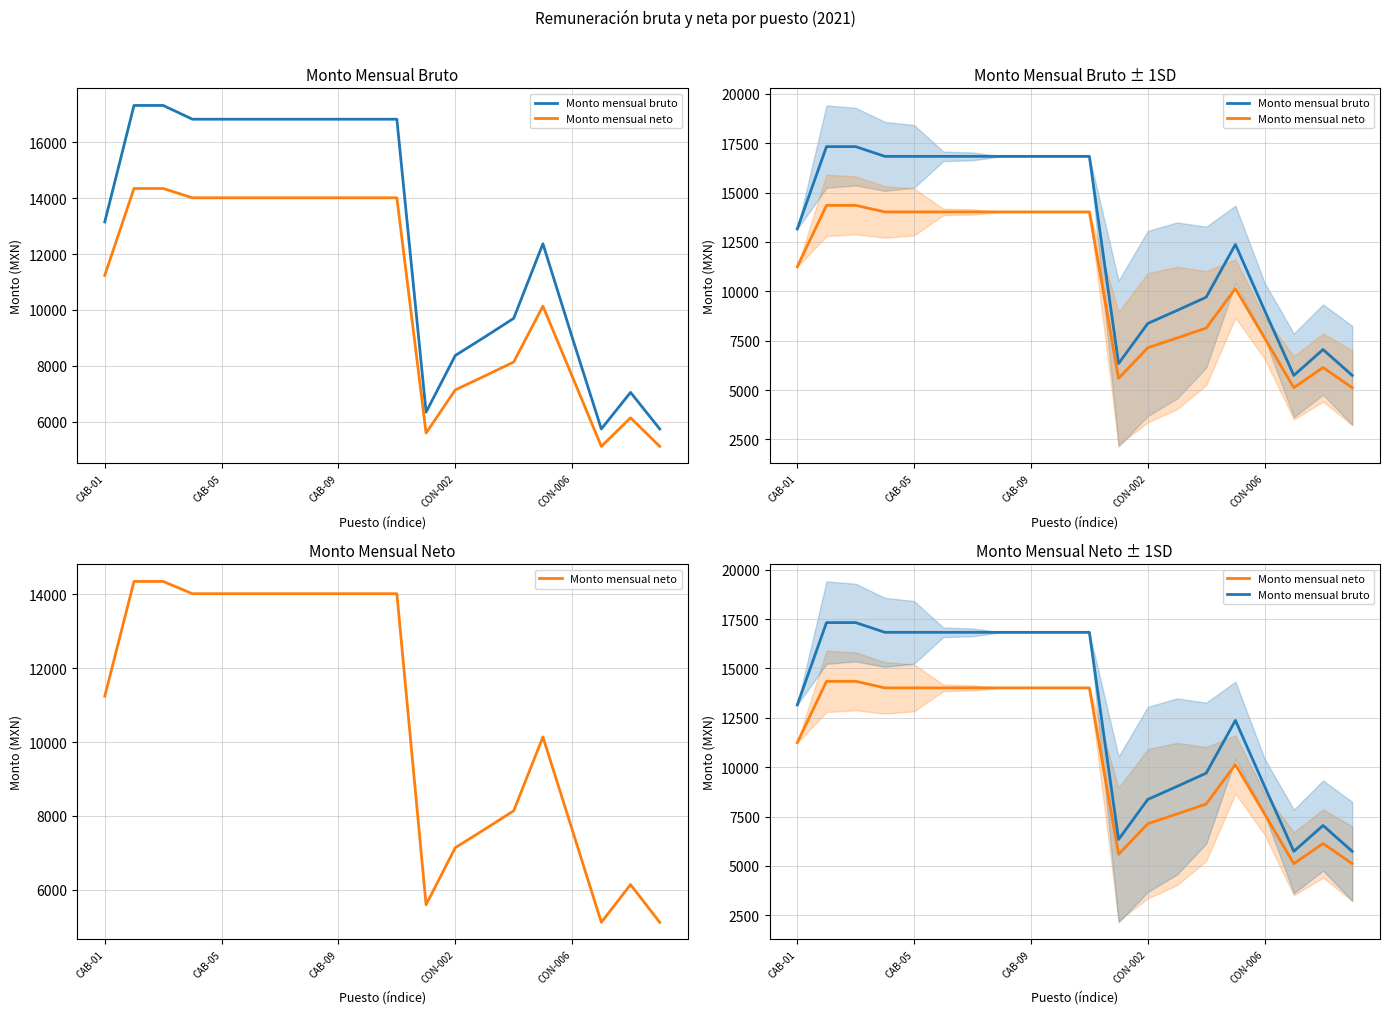

True or false: Monto mensual neto has more than 0 interior local peaks.

True